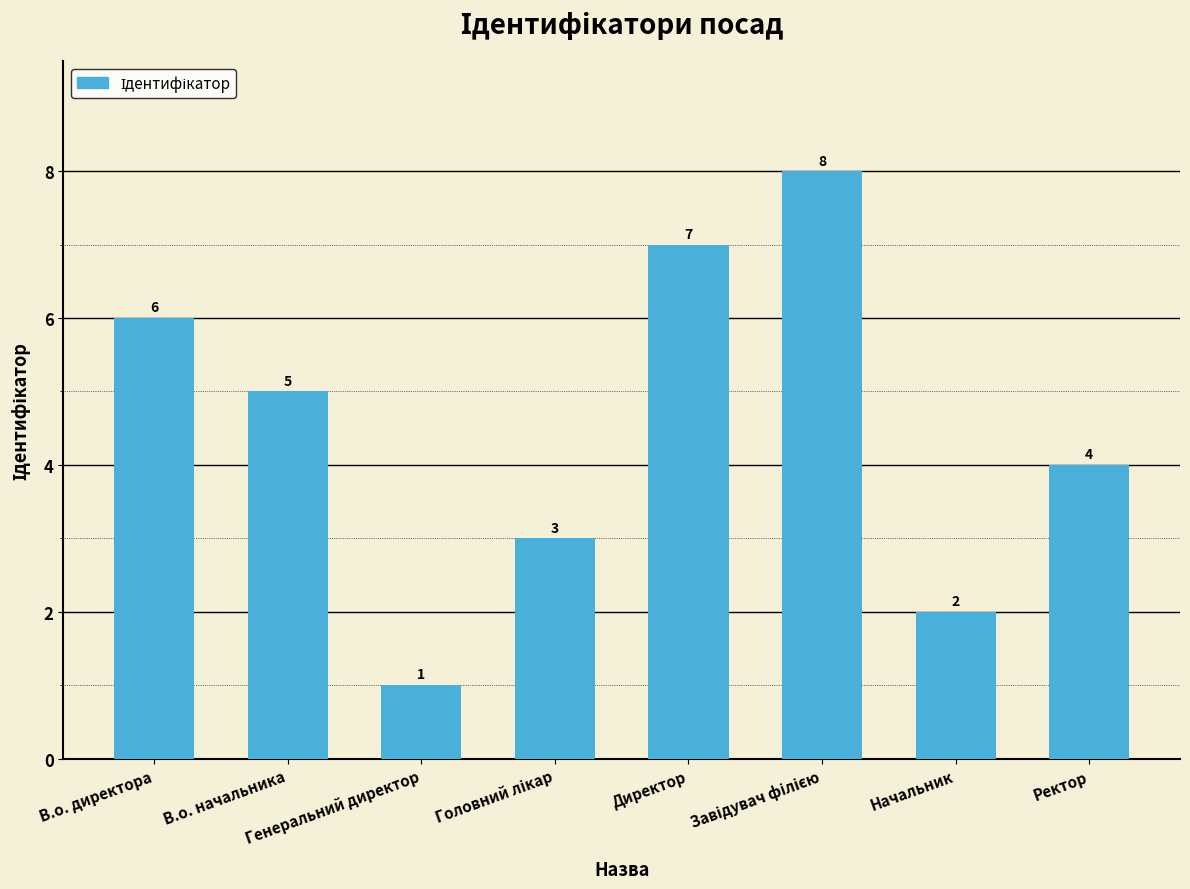

Reading left to right, list all the values displayed in this chart.

6	5	1	3	7	8	2	4